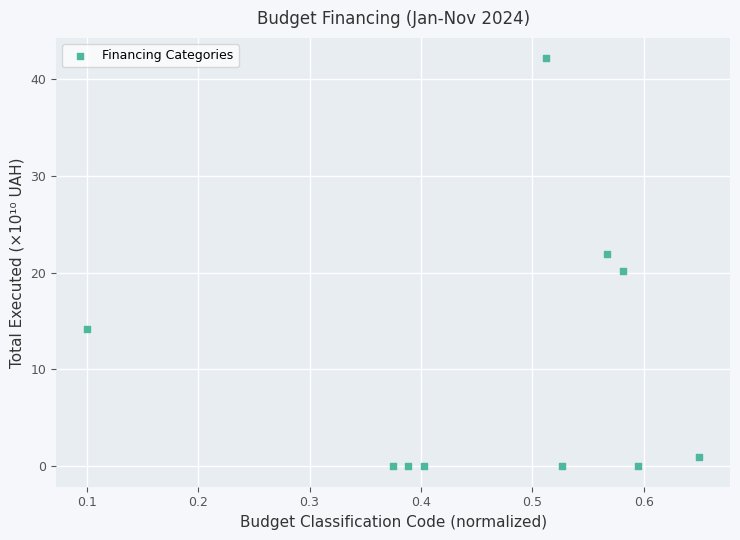

What is the range of Y values (max minus min)?

42.1